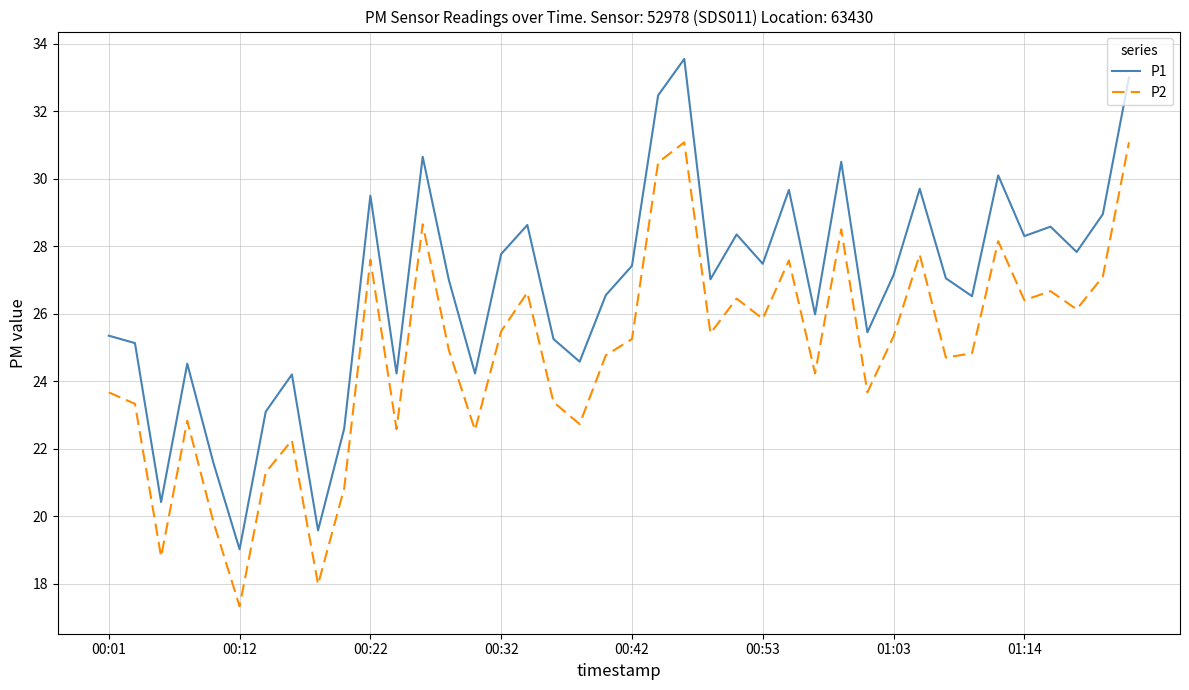

How many interior local peaks does the P2 series have?

12